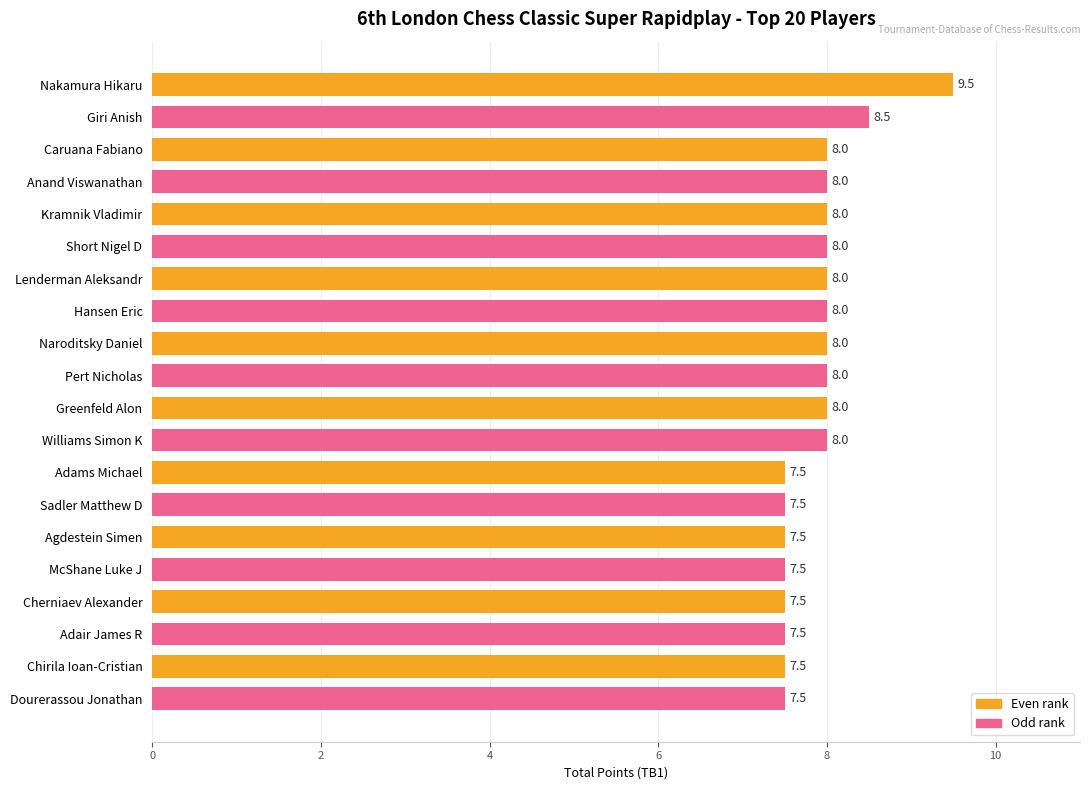

Read the value at Caruana Fabiano.

8.0